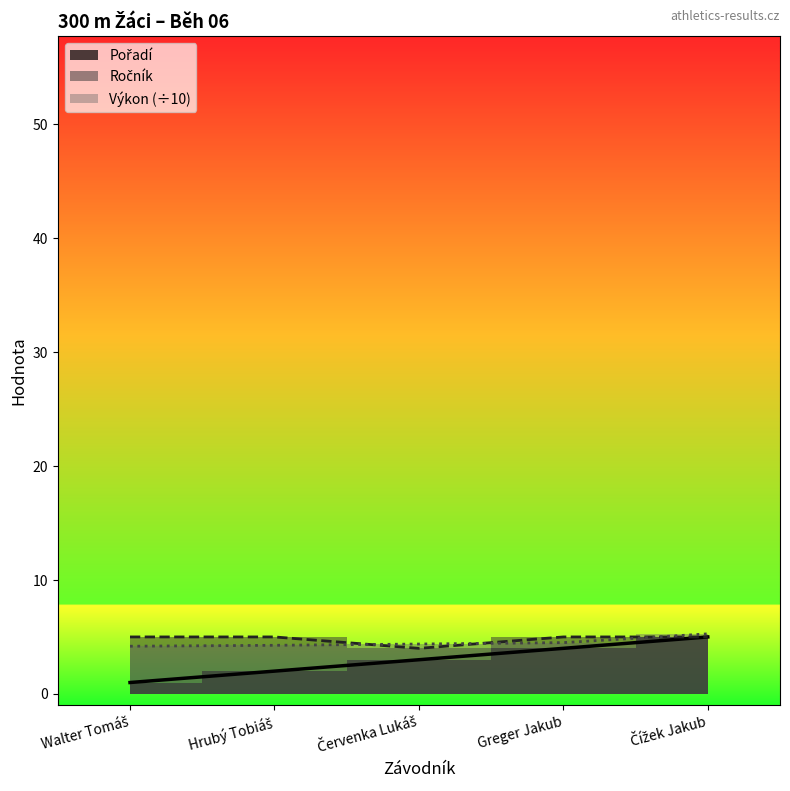

What is the lowest value of the Ročník series?

4.0